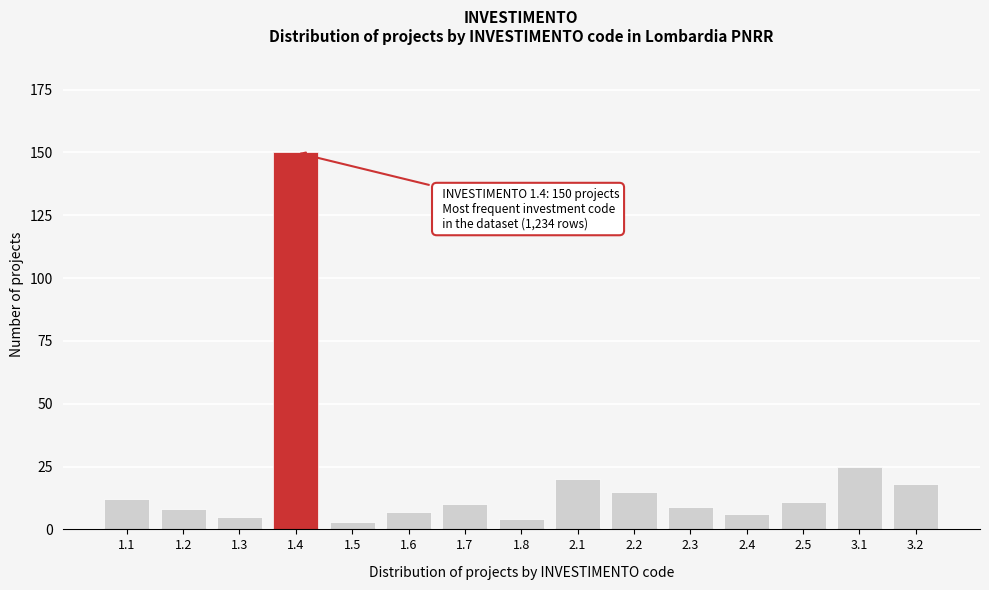

Reading right to left, what are all the values shown in this chart?

3.2=18	3.1=25	2.5=11	2.4=6	2.3=9	2.2=15	2.1=20	1.8=4	1.7=10	1.6=7	1.5=3	1.4=150	1.3=5	1.2=8	1.1=12